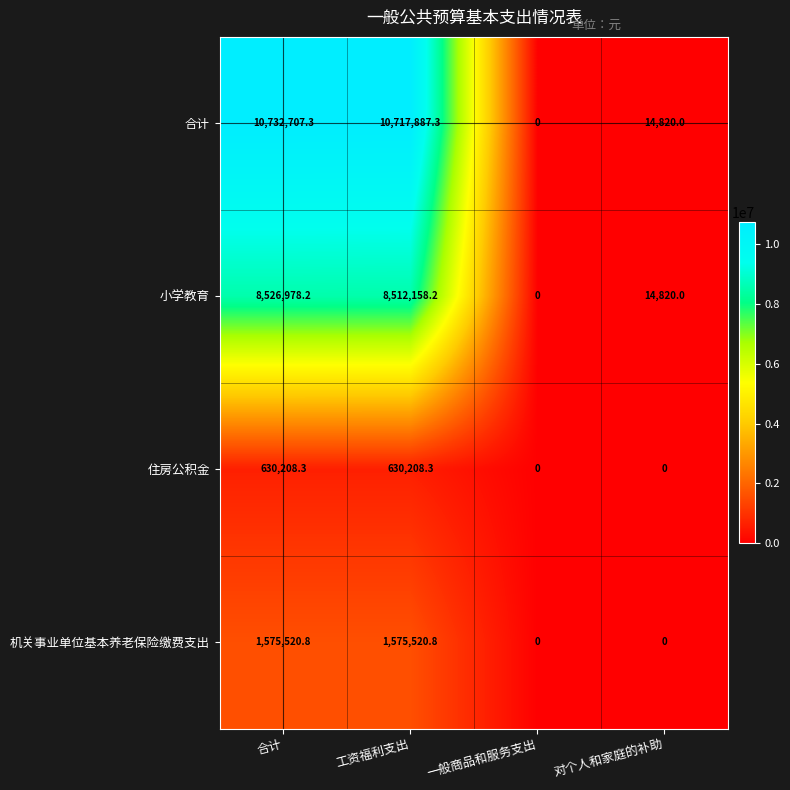

At which category does the chart reach its peak across all series?

合计